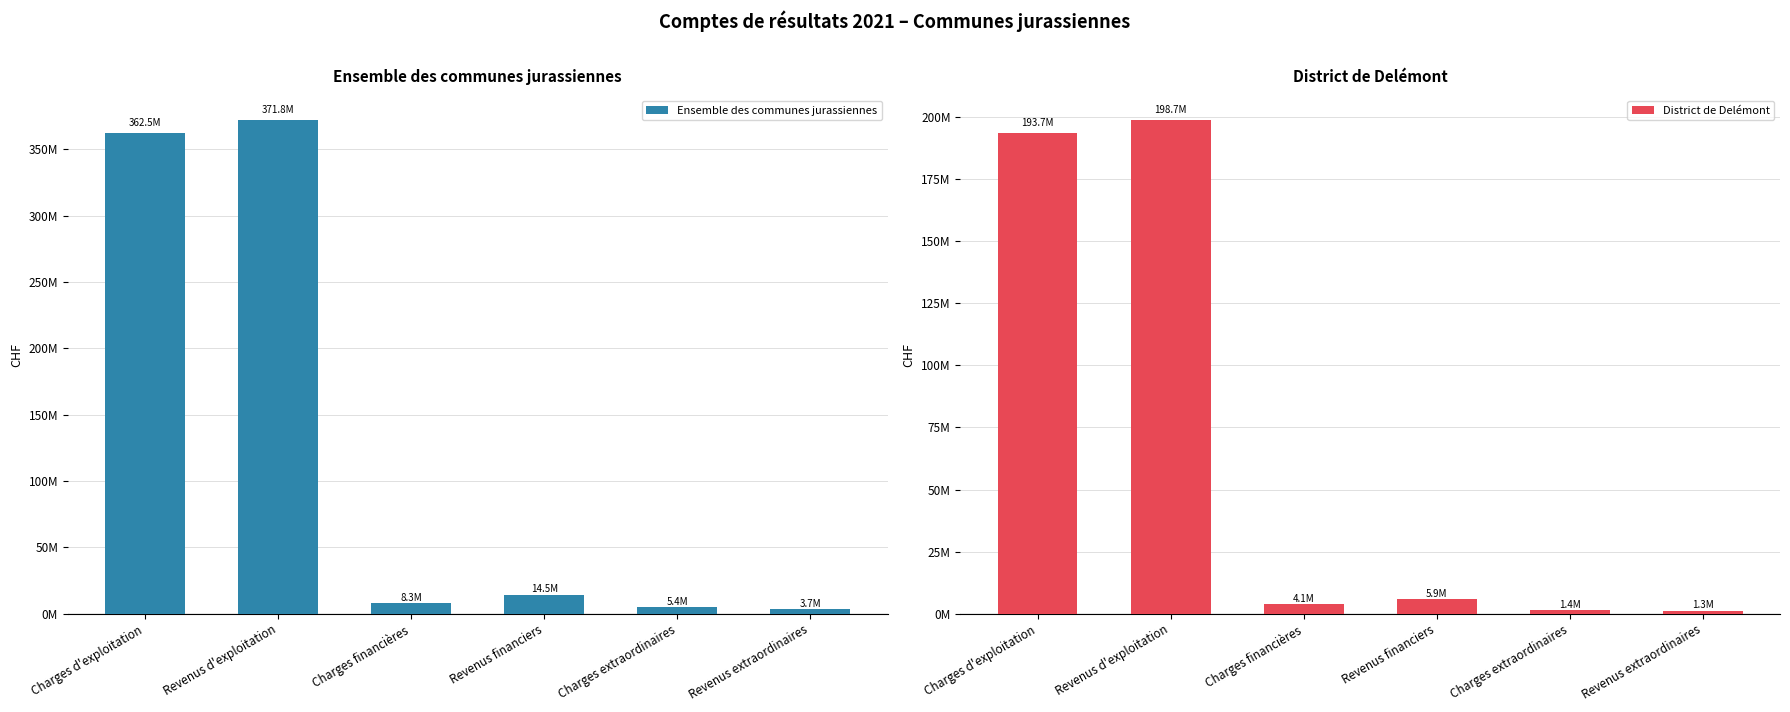

What is the sum of all Ensemble des communes jurassiennes values?

766327137.0